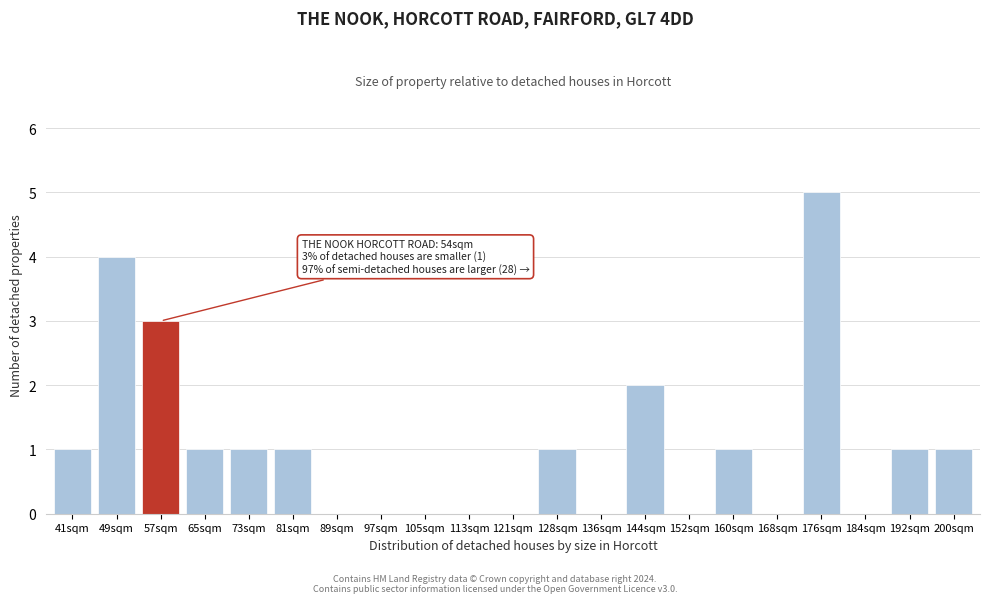

Reading left to right, extract all data points from this chart.

41sqm=1	49sqm=4	57sqm=3	65sqm=1	73sqm=1	81sqm=1	89sqm=0	97sqm=0	105sqm=0	113sqm=0	121sqm=0	128sqm=1	136sqm=0	144sqm=2	152sqm=0	160sqm=1	168sqm=0	176sqm=5	184sqm=0	192sqm=1	200sqm=1